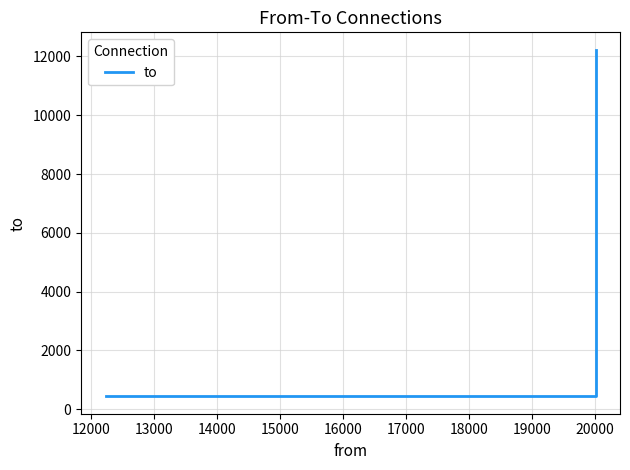

What is the value of the 3rd point from the left?

12228